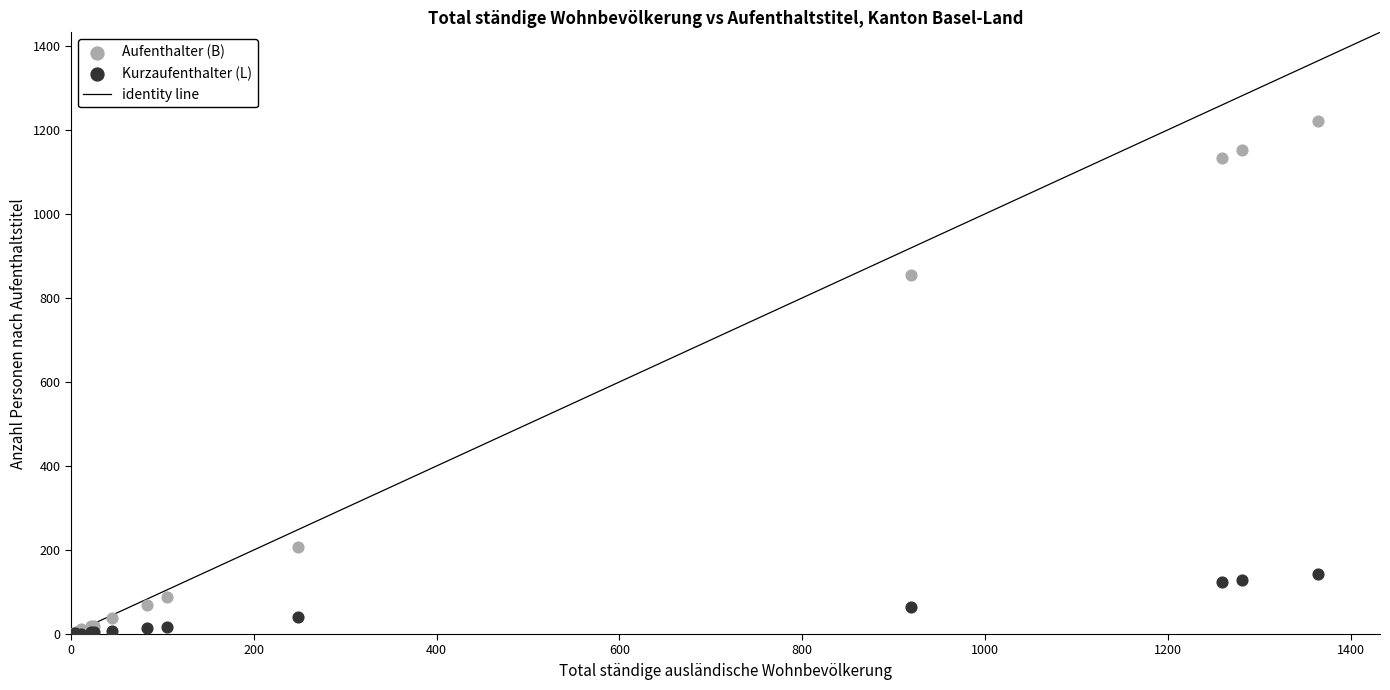

In the Aufenthalter (B) series, what Y value is closest to 611?

854